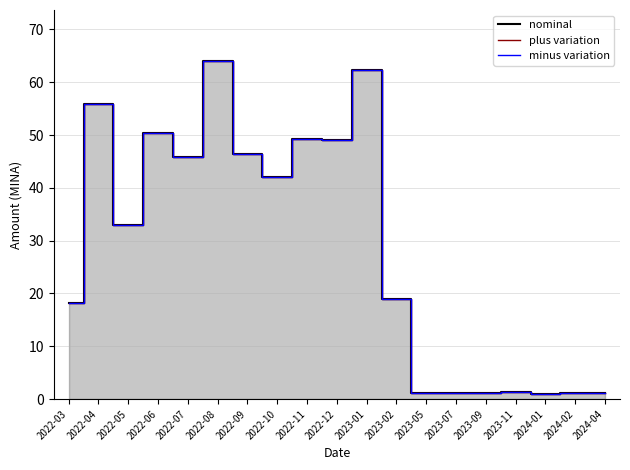

Reading right to left, what are all the values shown in this chart?

nominal: 2024-04=1.2	2024-02=1.2	2024-01=1.0	2023-11=1.3	2023-09=1.2	2023-07=1.2	2023-05=1.1	2023-02=18.9	2023-01=62.3	2022-12=49.0	2022-11=49.2	2022-10=42.0	2022-09=46.4	2022-08=64.1	2022-07=45.8	2022-06=50.4	2022-05=33.0	2022-04=55.9	2022-03=18.1
plus variation: 2024-04=1.2	2024-02=1.2	2024-01=1.0	2023-11=1.3	2023-09=1.2	2023-07=1.2	2023-05=1.1	2023-02=18.9	2023-01=62.3	2022-12=49.0	2022-11=49.2	2022-10=42.0	2022-09=46.4	2022-08=64.1	2022-07=45.8	2022-06=50.4	2022-05=33.0	2022-04=55.9	2022-03=18.1
minus variation: 2024-04=1.2	2024-02=1.2	2024-01=1.0	2023-11=1.3	2023-09=1.2	2023-07=1.2	2023-05=1.1	2023-02=18.9	2023-01=62.3	2022-12=49.0	2022-11=49.2	2022-10=42.0	2022-09=46.4	2022-08=64.1	2022-07=45.8	2022-06=50.4	2022-05=33.0	2022-04=55.9	2022-03=18.1